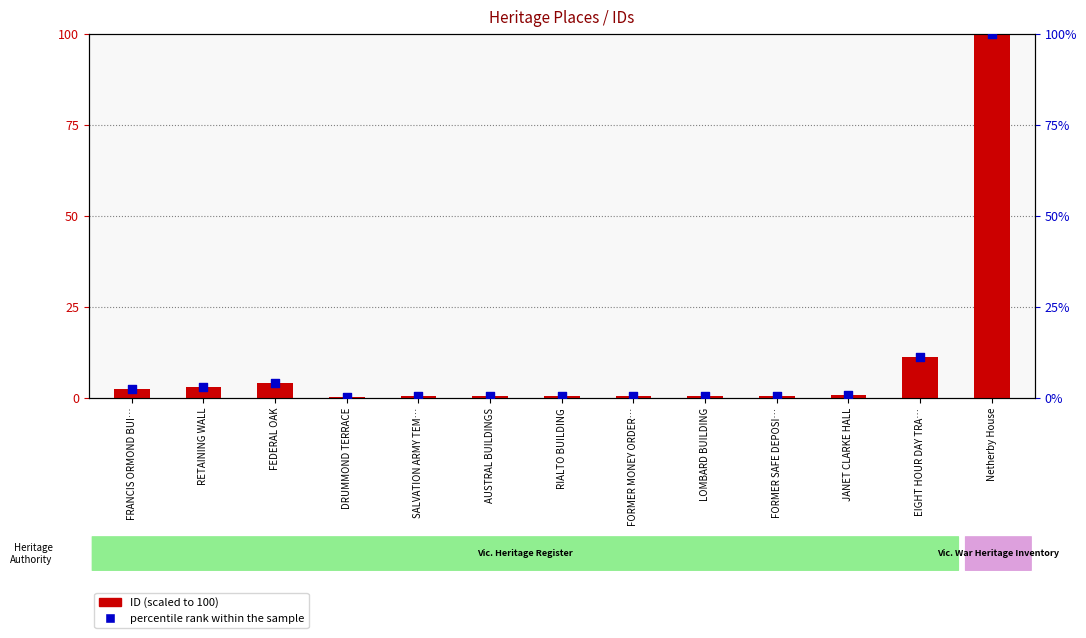

What is the total value across all series at JANET CLARKE HALL?

1.4